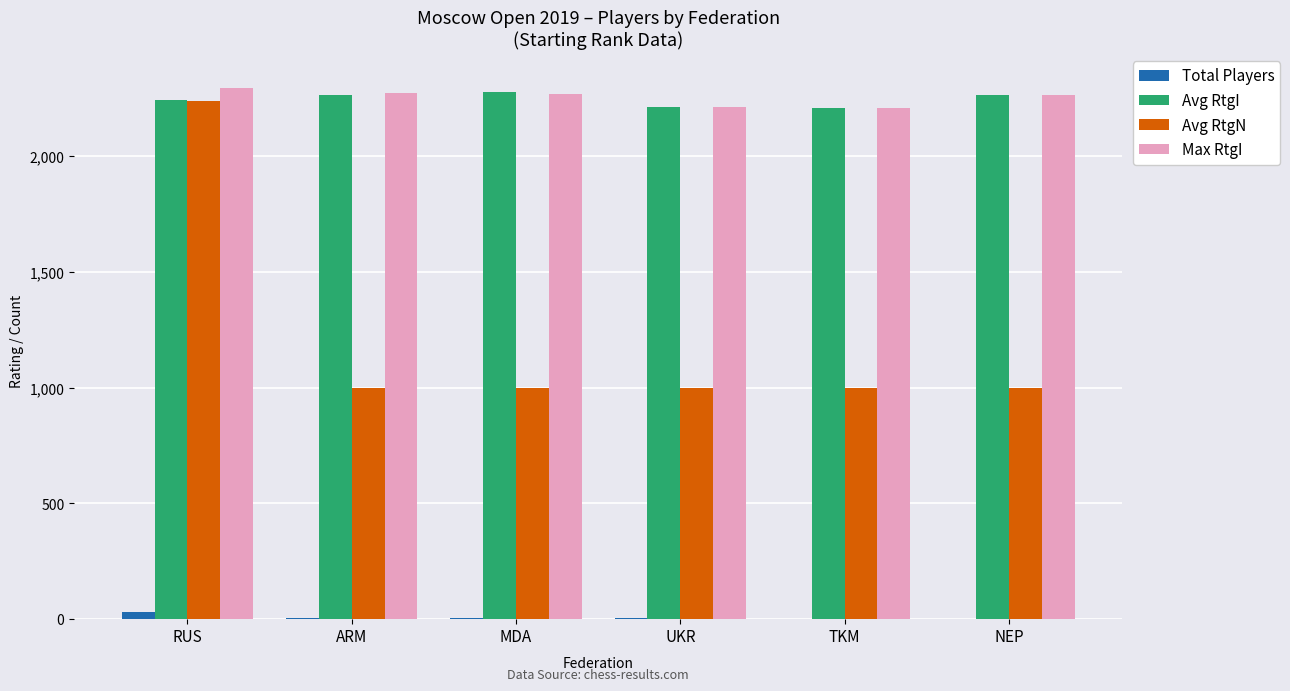

What is the highest value of the Max RtgI series?

2296